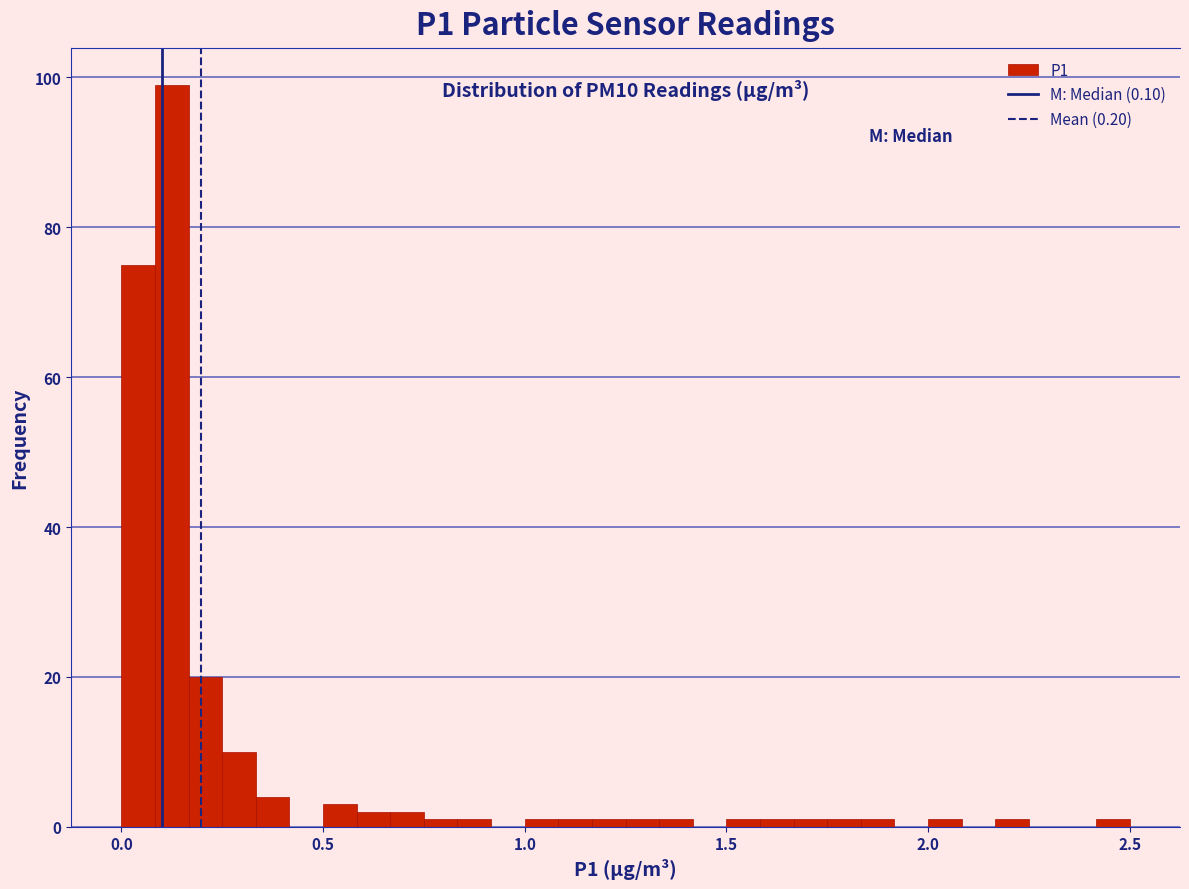

Read against the x-axis, roughly where is the centre of the tallest bar?

0.15